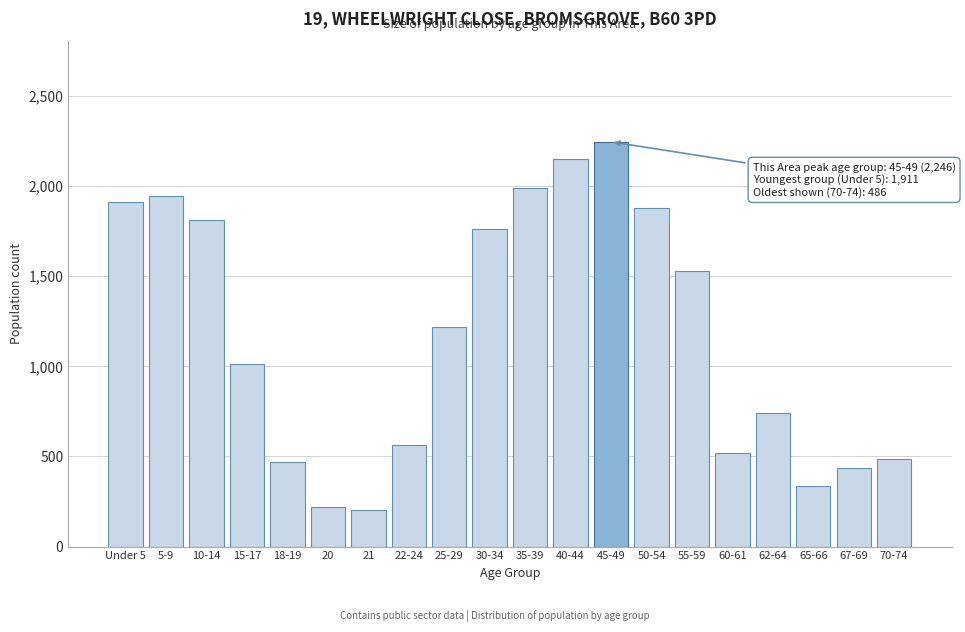

Reading left to right, what are all the values shown in this chart?

Under 5=1911	5-9=1946	10-14=1810	15-17=1012	18-19=472	20=218	21=204	22-24=565	25-29=1217	30-34=1763	35-39=1992	40-44=2150	45-49=2246	50-54=1880	55-59=1527	60-61=522	62-64=739	65-66=335	67-69=436	70-74=486